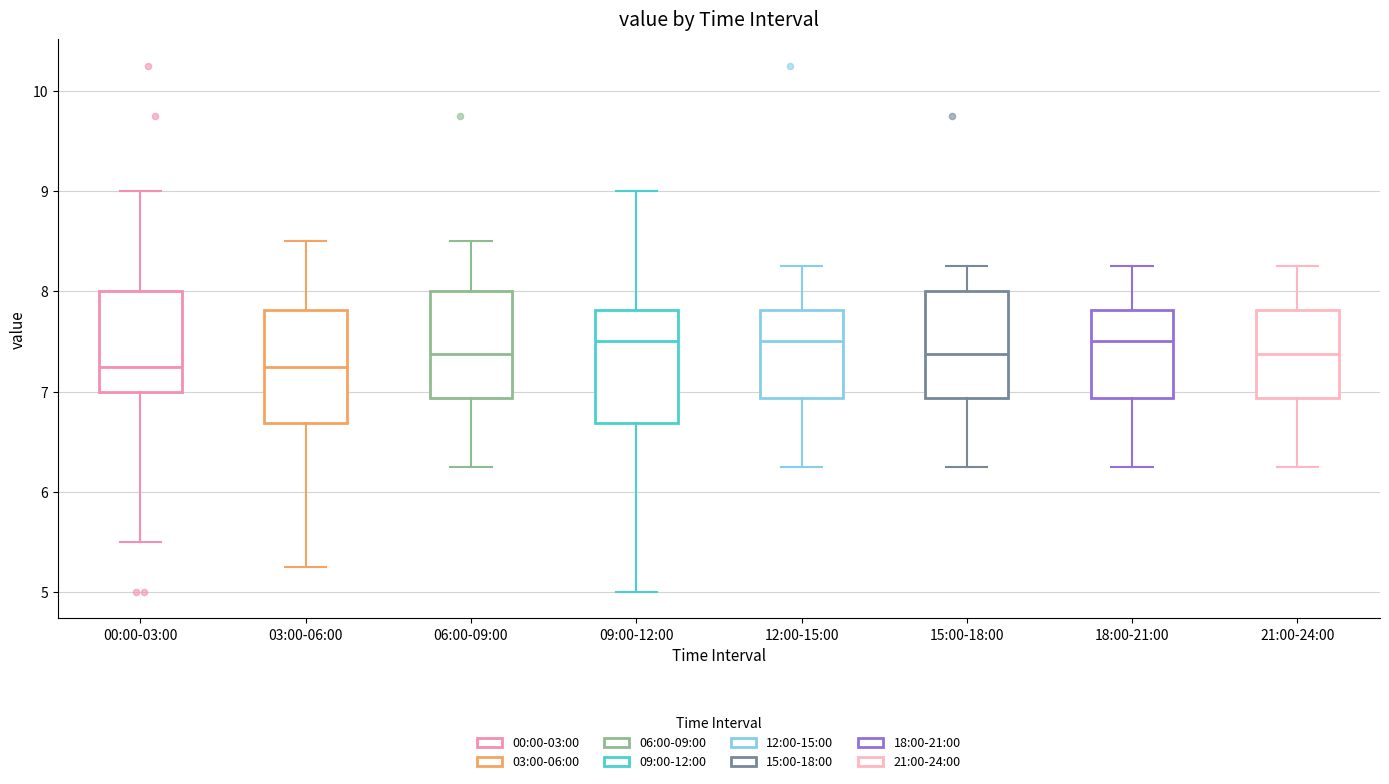

Where does the upper whisker of the box for 12:00-15:00 end on the y-axis? The values are not printed on the chart, so give them approximately, as read against the axis.

8.3